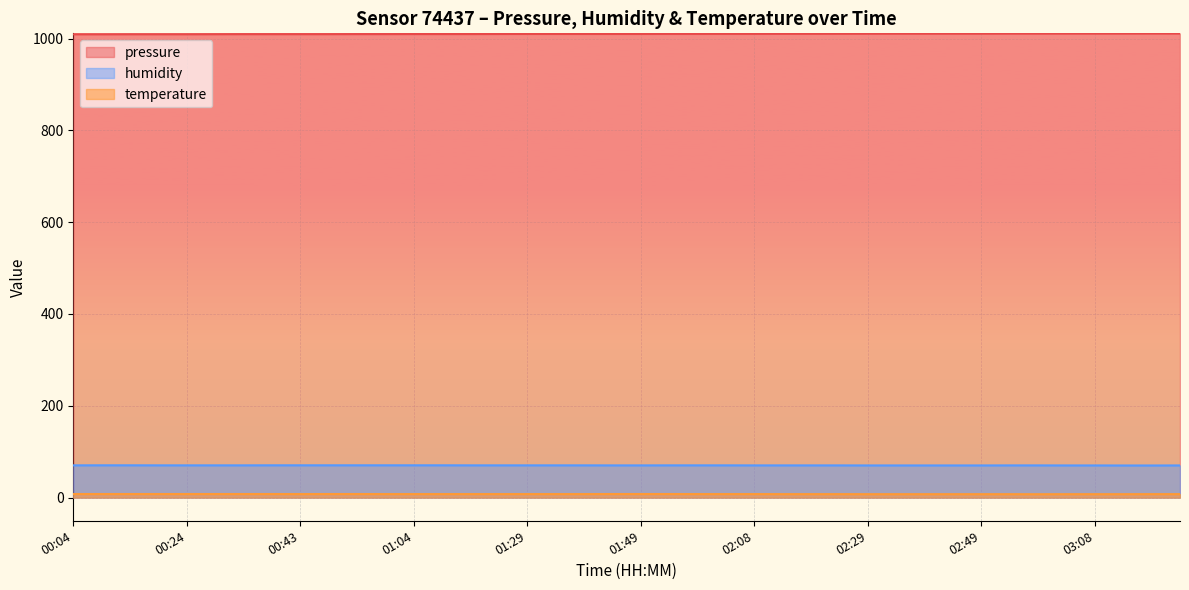

Reading left to right, extract all data points from this chart.

pressure: 1009.4	1009.4	1009.5	1009.5	1009.5	1009.6	1009.7	1009.7	1009.7	1009.7	1009.8	1009.8	1009.9	1009.9	1009.9	1010.0	1010.1	1010.1	1010.1	1010.1	1010.1	1010.2	1010.2	1010.3	1010.3	1010.4	1010.4	1010.5	1010.6	1010.7	1010.7	1010.8	1010.8	1010.9	1010.9	1011.0	1011.0	1011.0	1011.1	1011.1
humidity: 70.2	70.3	70.3	70.2	70.2	70.2	70.2	70.3	70.3	70.3	70.3	70.3	70.3	70.3	70.2	70.2	70.2	70.2	70.2	70.1	70.1	70.2	70.2	70.2	70.1	70.1	70.1	70.1	70.0	70.0	70.0	70.0	70.0	70.1	70.1	70.0	70.0	69.9	69.9	70.0
temperature: 7.7	7.7	7.7	7.7	7.7	7.7	7.7	7.7	7.6	7.7	7.7	7.6	7.6	7.6	7.6	7.6	7.6	7.6	7.6	7.7	7.7	7.7	7.6	7.6	7.6	7.5	7.5	7.5	7.4	7.4	7.4	7.4	7.4	7.4	7.3	7.4	7.4	7.4	7.5	7.5